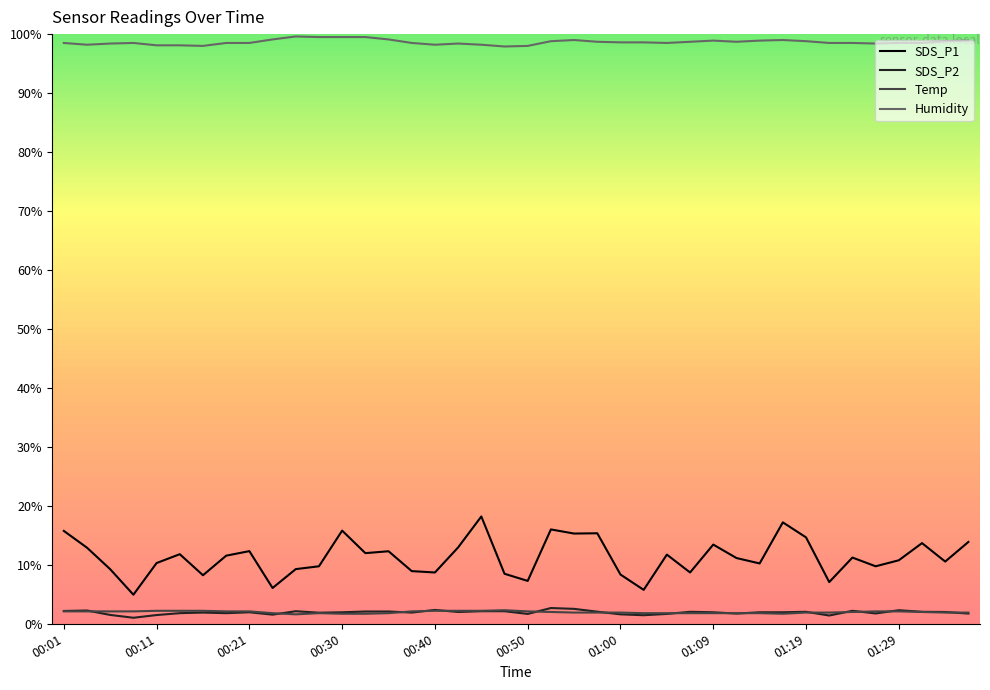

Which series has the largest total across all categories?

Humidity